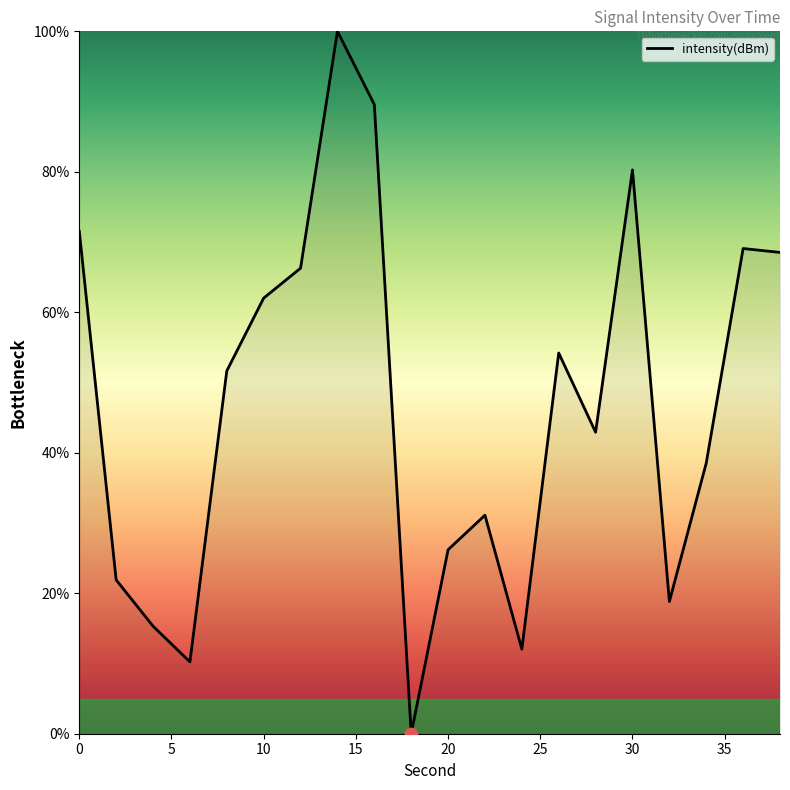

What is the greatest value displayed?

100.0